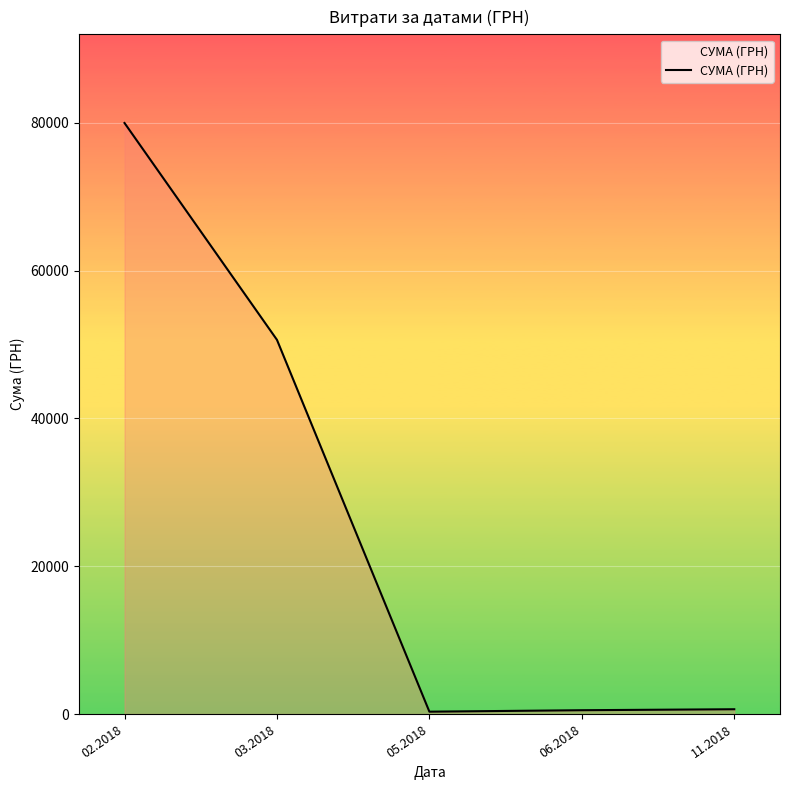

What is the smallest value displayed?

320.4